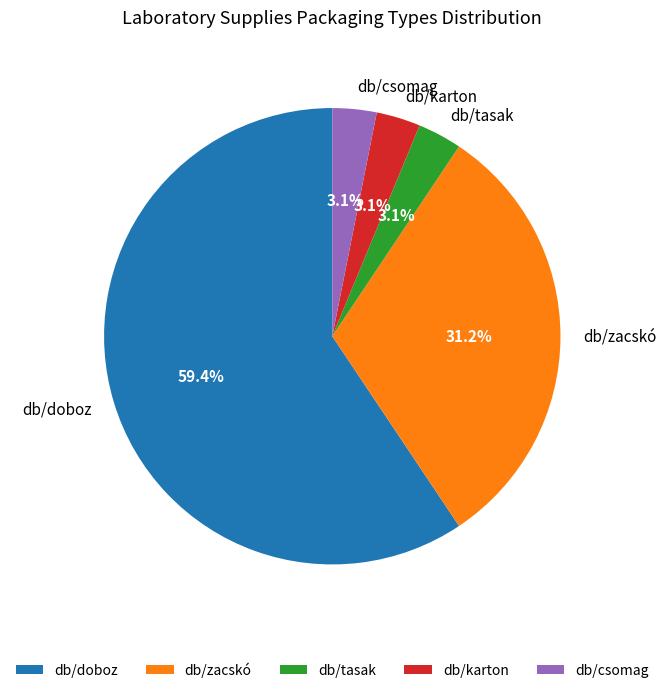

Which slice is the largest?

db/doboz